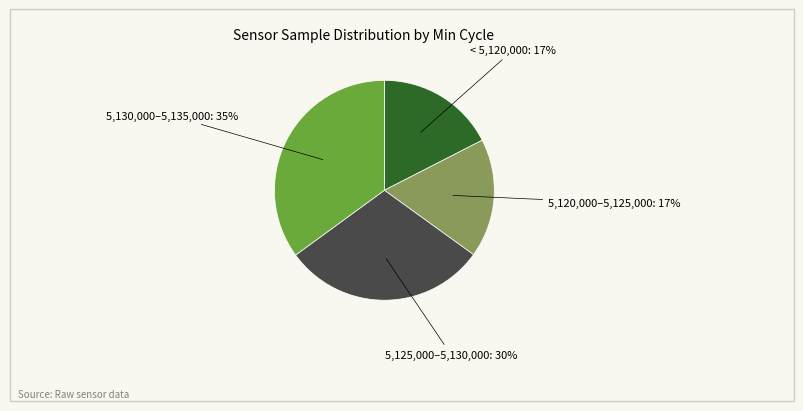

Is there any slice that represents more than half of the pie?

No